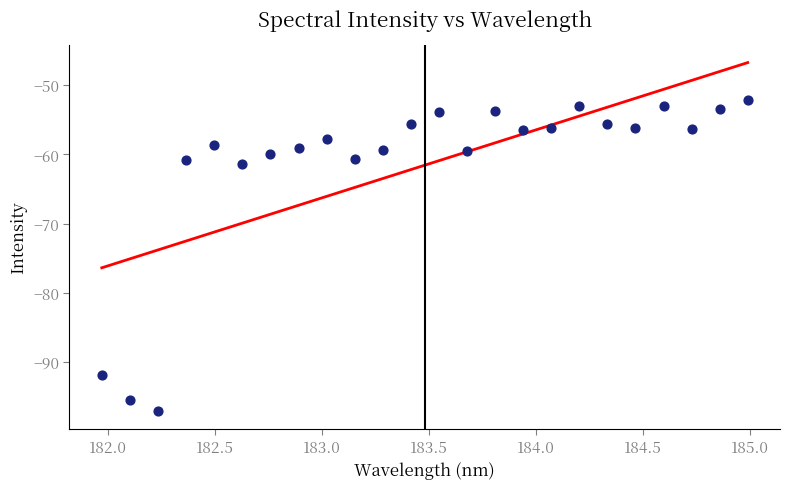

What is the range of Y values (max minus min)?

45.0